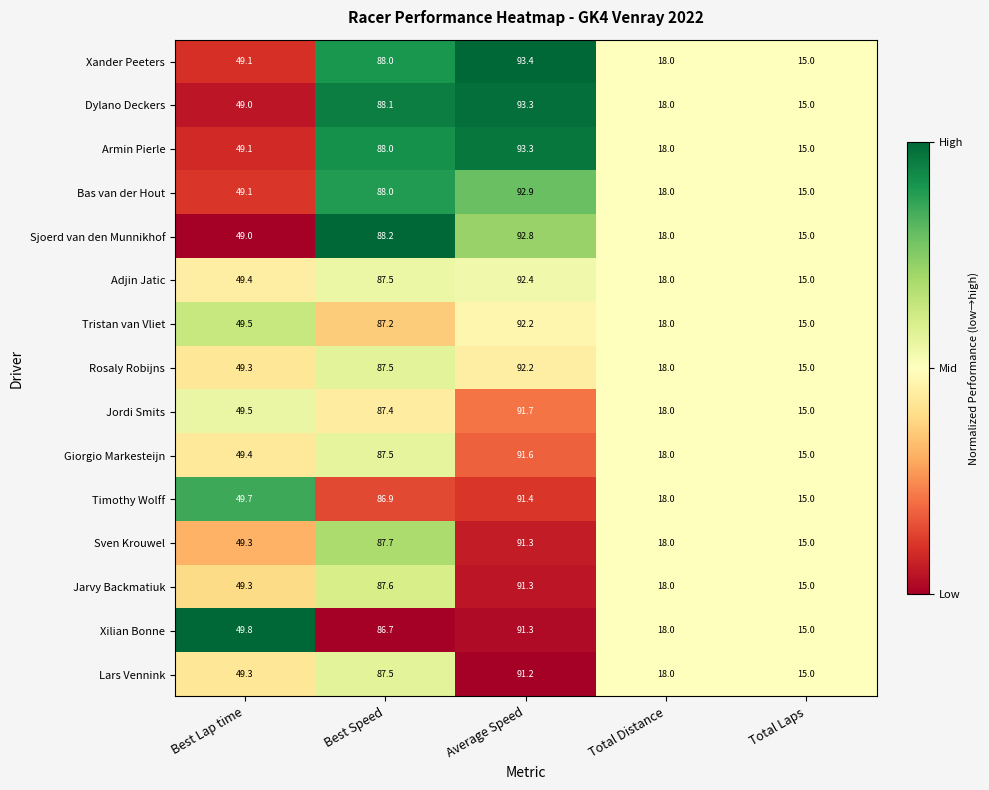

Rank the categories by Xilian Bonne value from highest to lowest.

Average Speed, Best Speed, Best Lap time, Total Distance, Total Laps